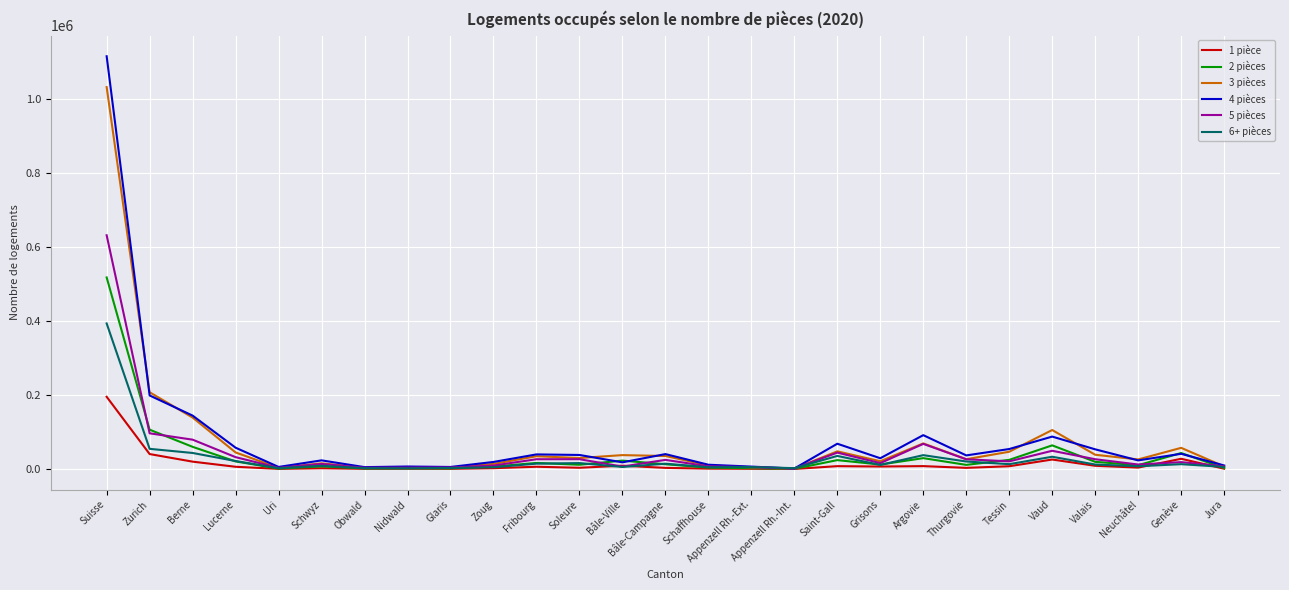

At which label does 2 pièces reach its peak?

Suisse